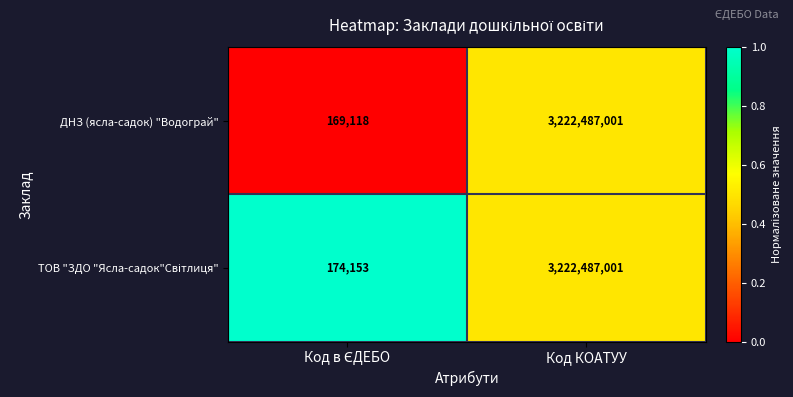

The value of ДНЗ (ясла-садок) "Водограй" at Код КОАТУУ is 5168233640. True or false?

False